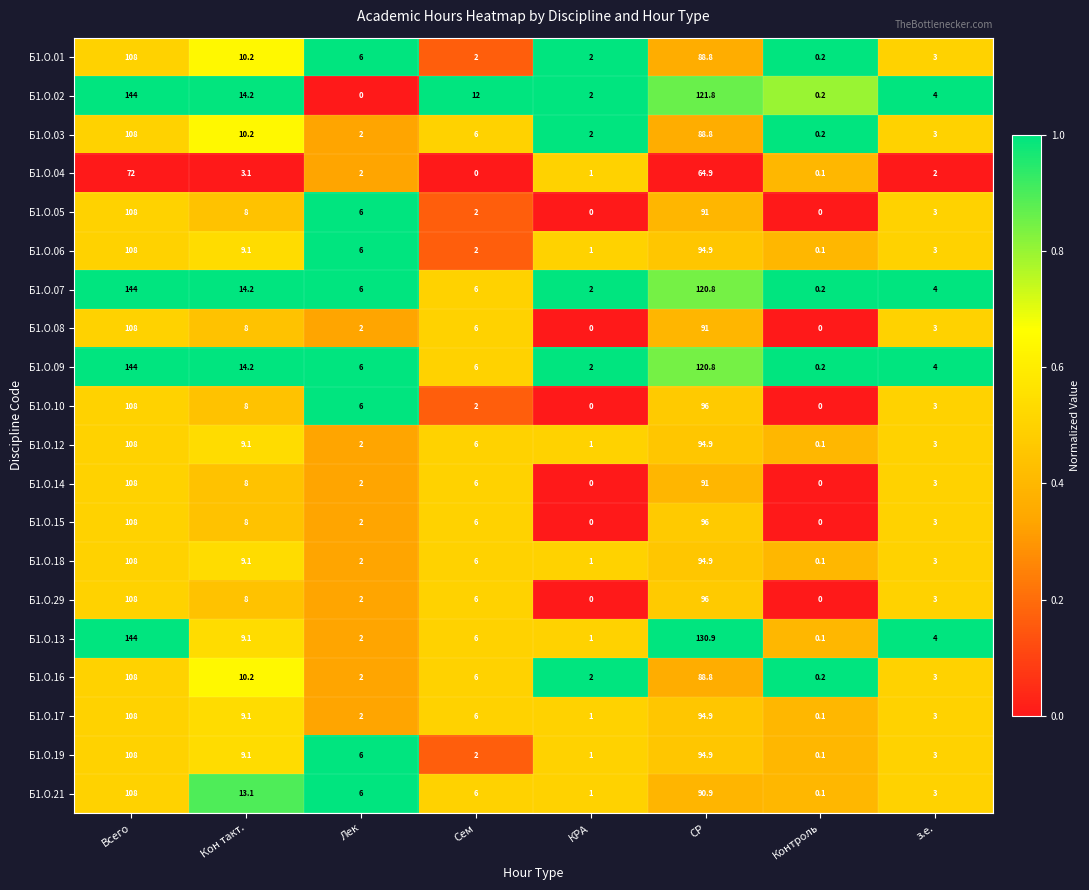

At which label is Б1.О.13 closest to 72?

СР